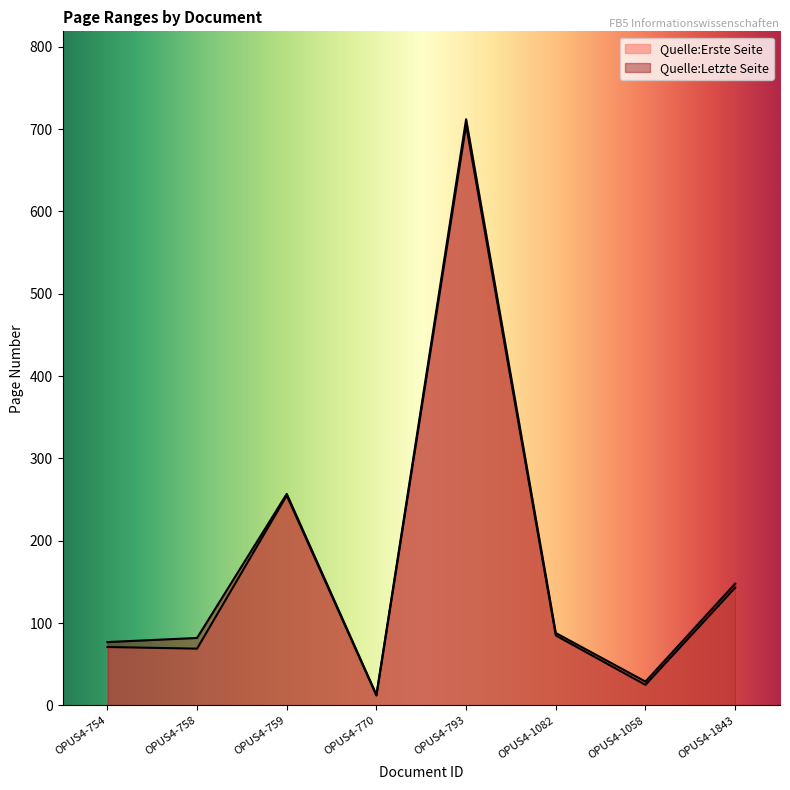

What is the approximate value of Quelle:Erste Seite at OPUS4-759, to the nearest 10?

260